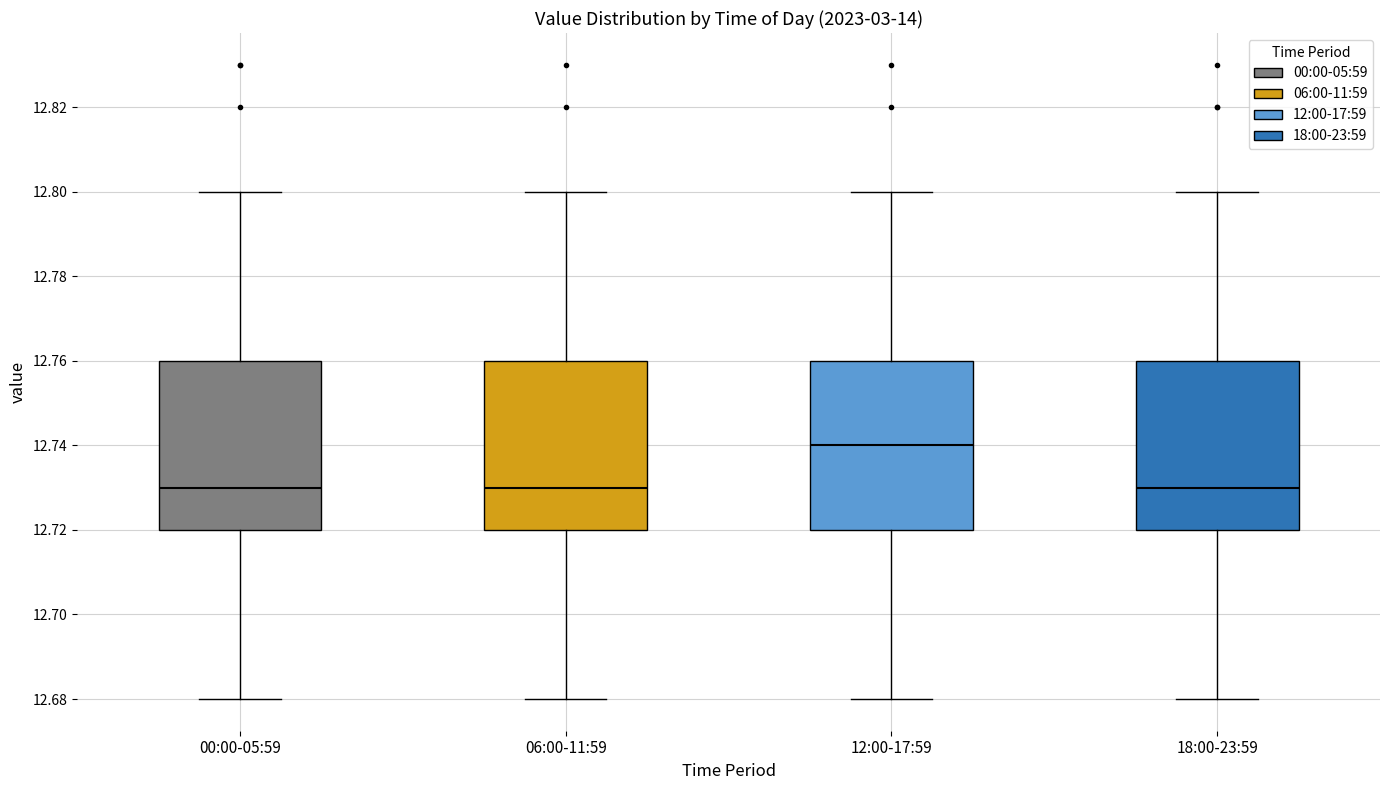

Where does the lower whisker of the box for 12:00-17:59 end on the y-axis? The values are not printed on the chart, so give them approximately, as read against the axis.

12.68